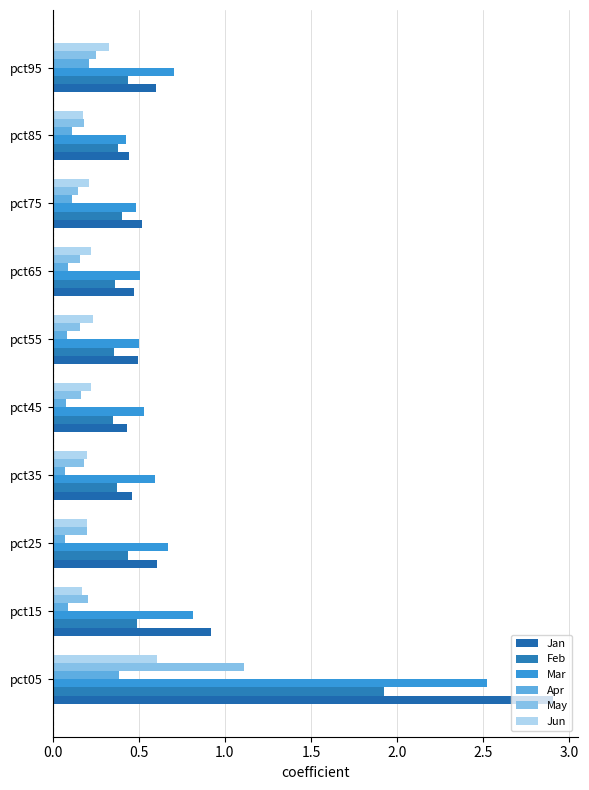

What is the label of the 4th bar from the right?

3.0